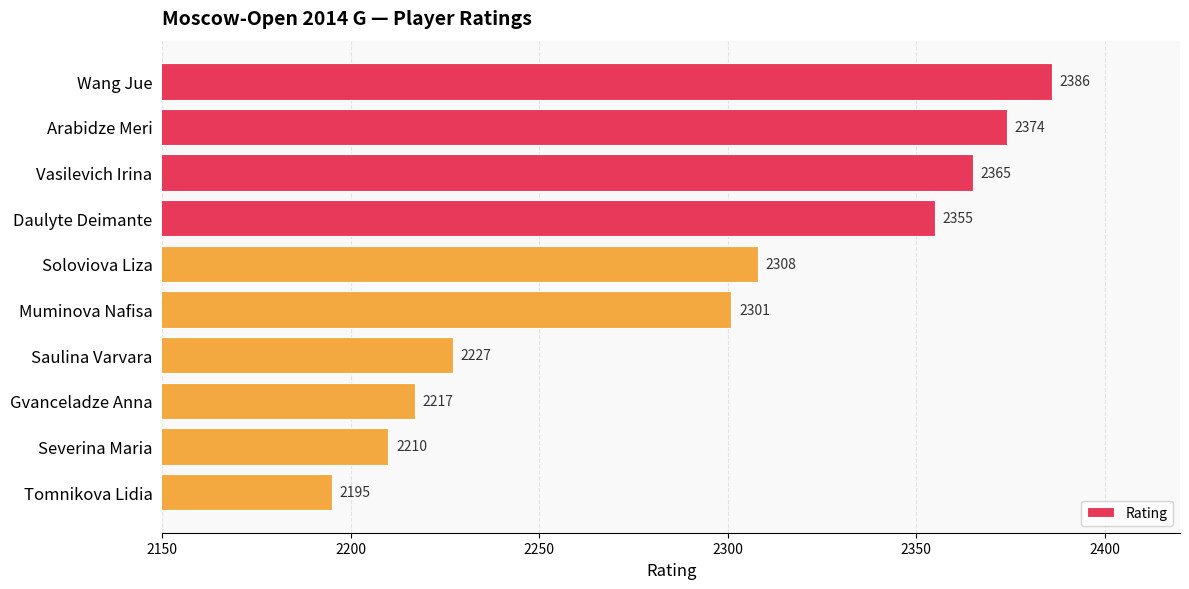

What is the ratio of the value at Tomnikova Lidia to the value at Wang Jue?

0.9